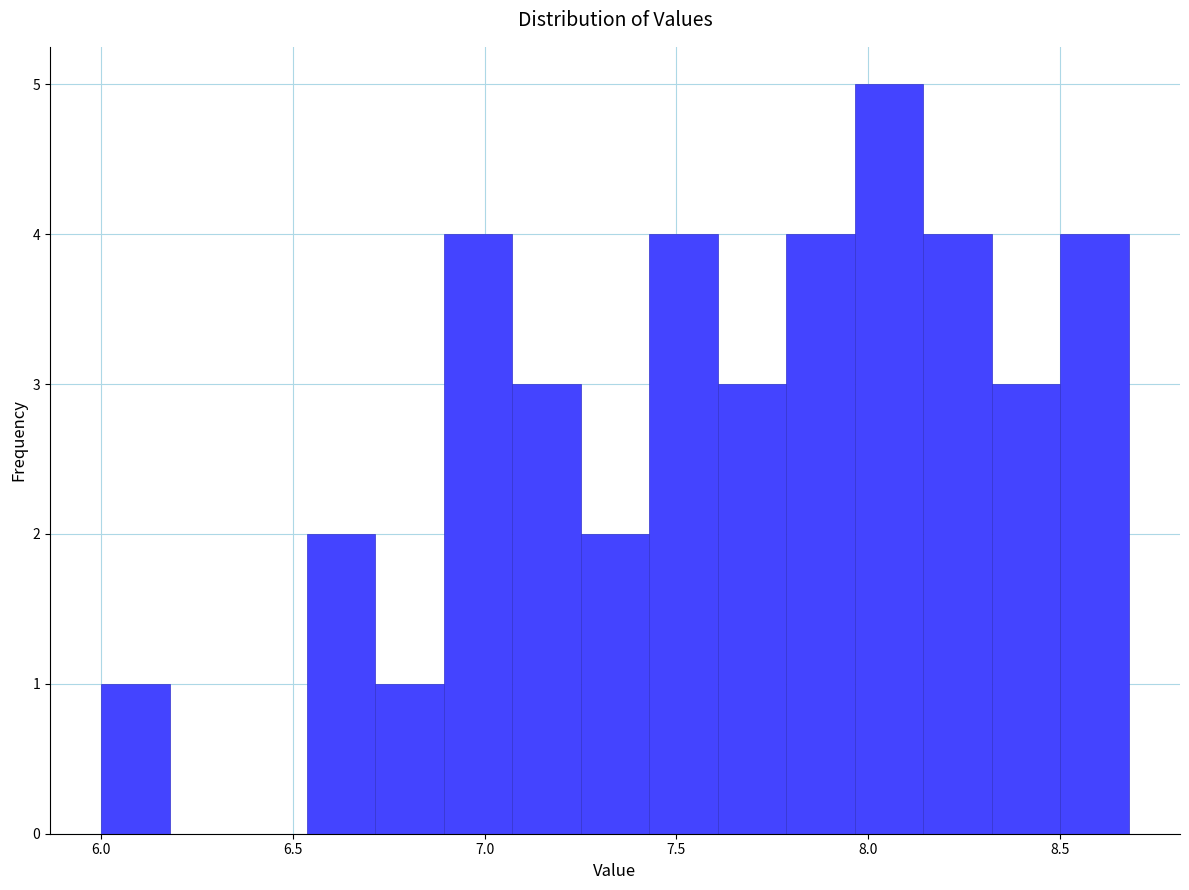

Read against the x-axis, roughly where is the centre of the tallest bar?

8.05